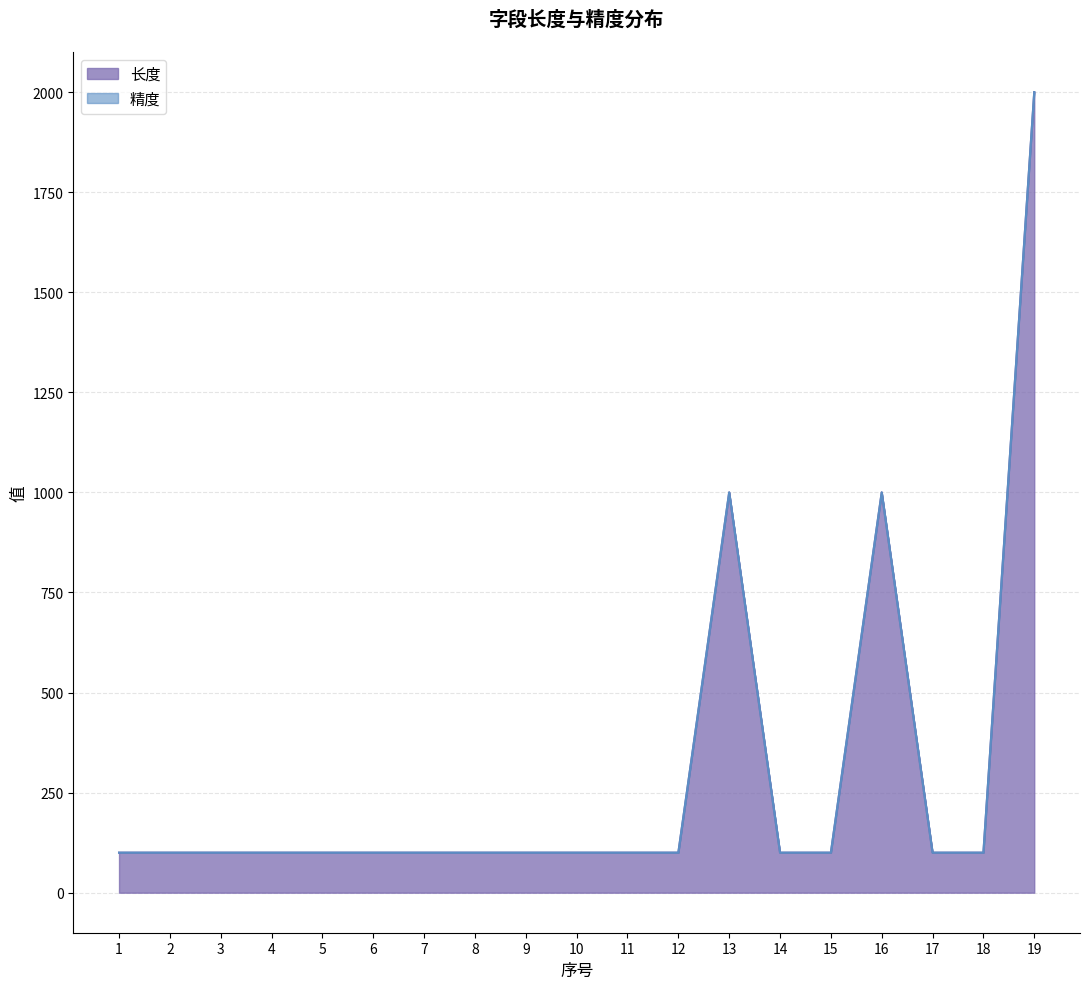

What is the maximum value shown in the chart?

2000